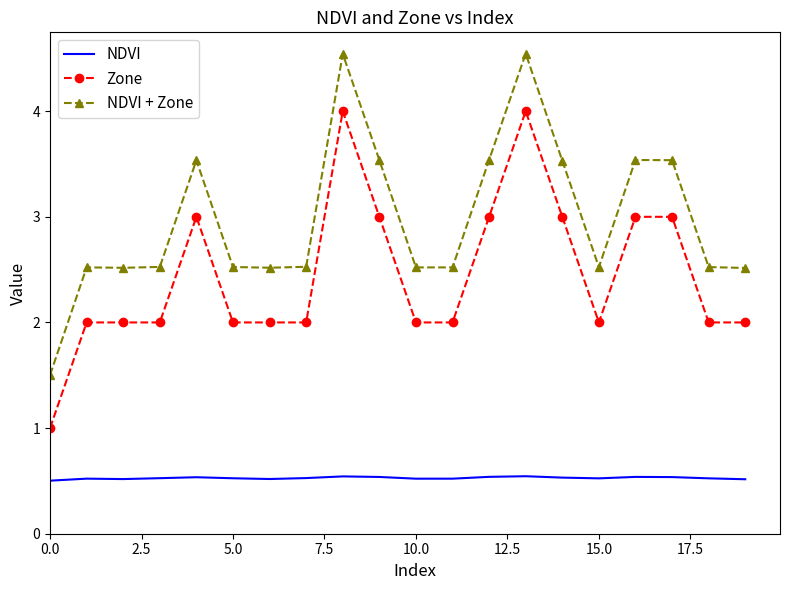

List the series in order of their peak value, highest first.

NDVI + Zone, Zone, NDVI